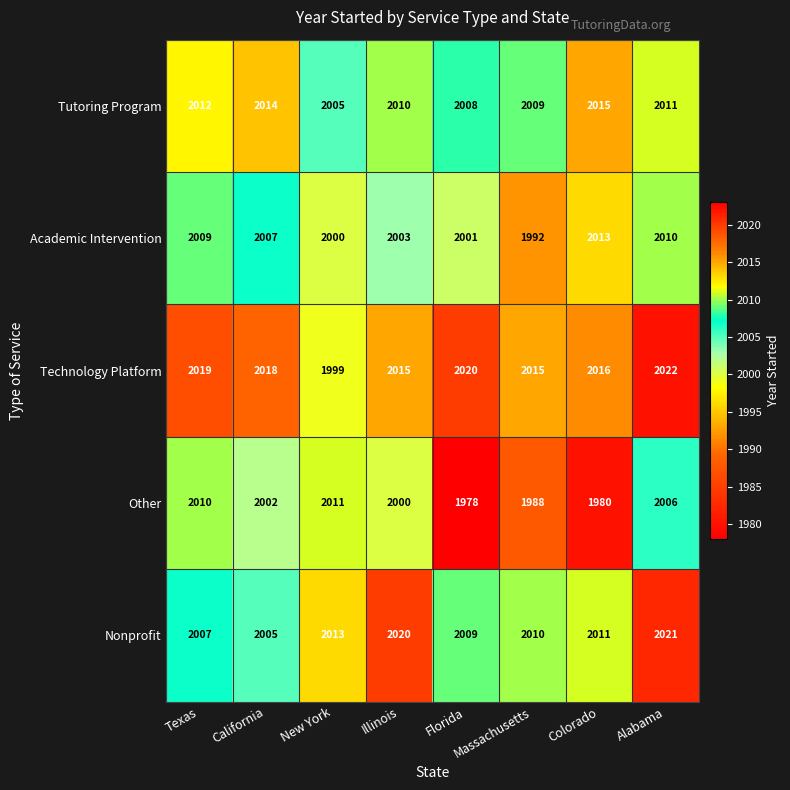

What is the average value of the Technology Platform series?

2016